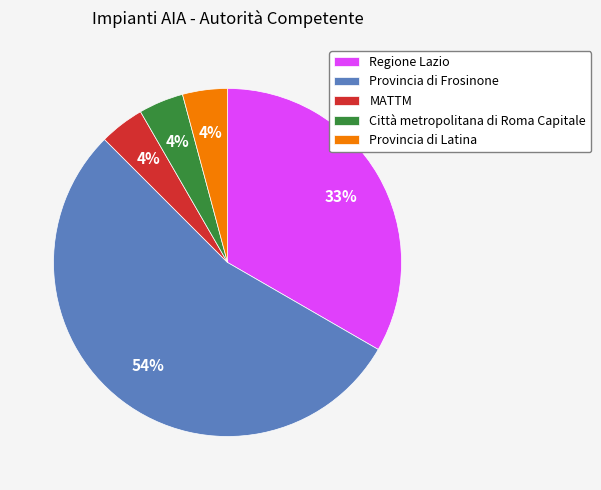

Is it true that MATTM is 4% of the pie?

True